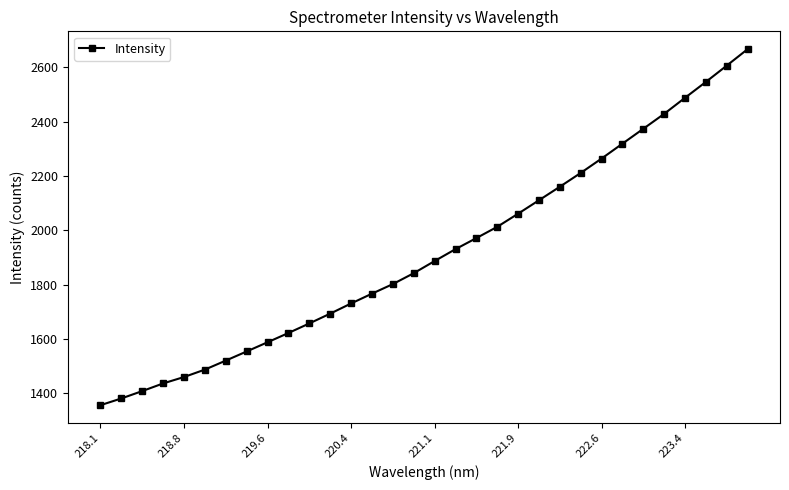

What is the sum of all values?

61352.1